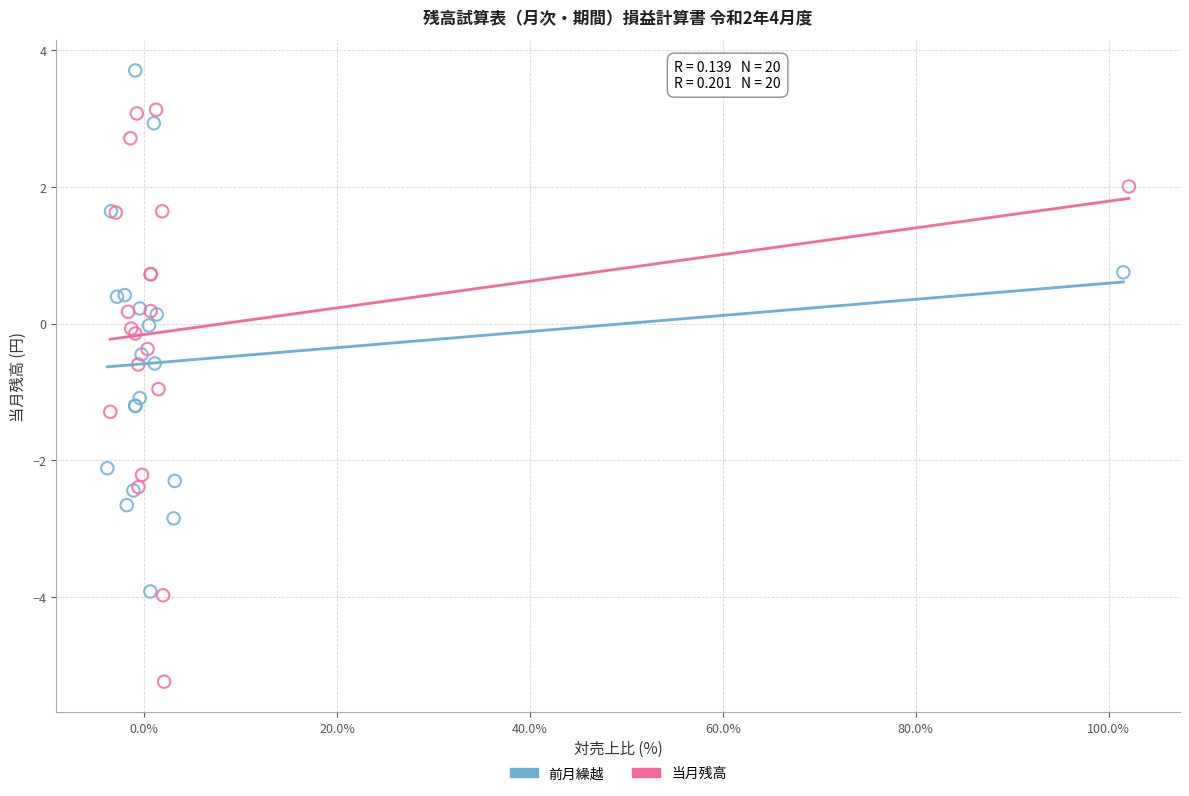

Which series has the largest Y range (max minus min)?

当月残高